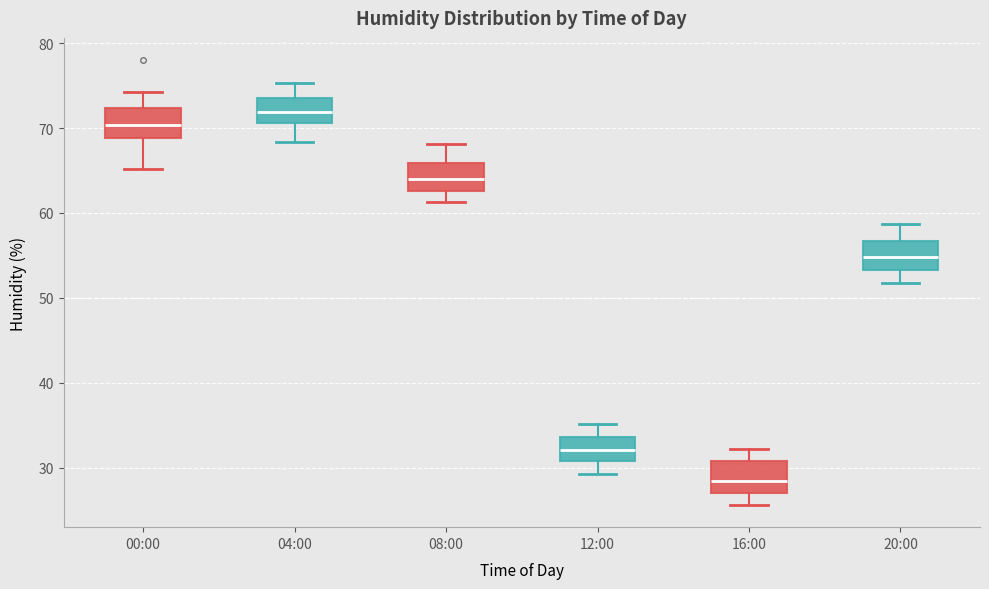

Which box has the lowest median line?

16:00